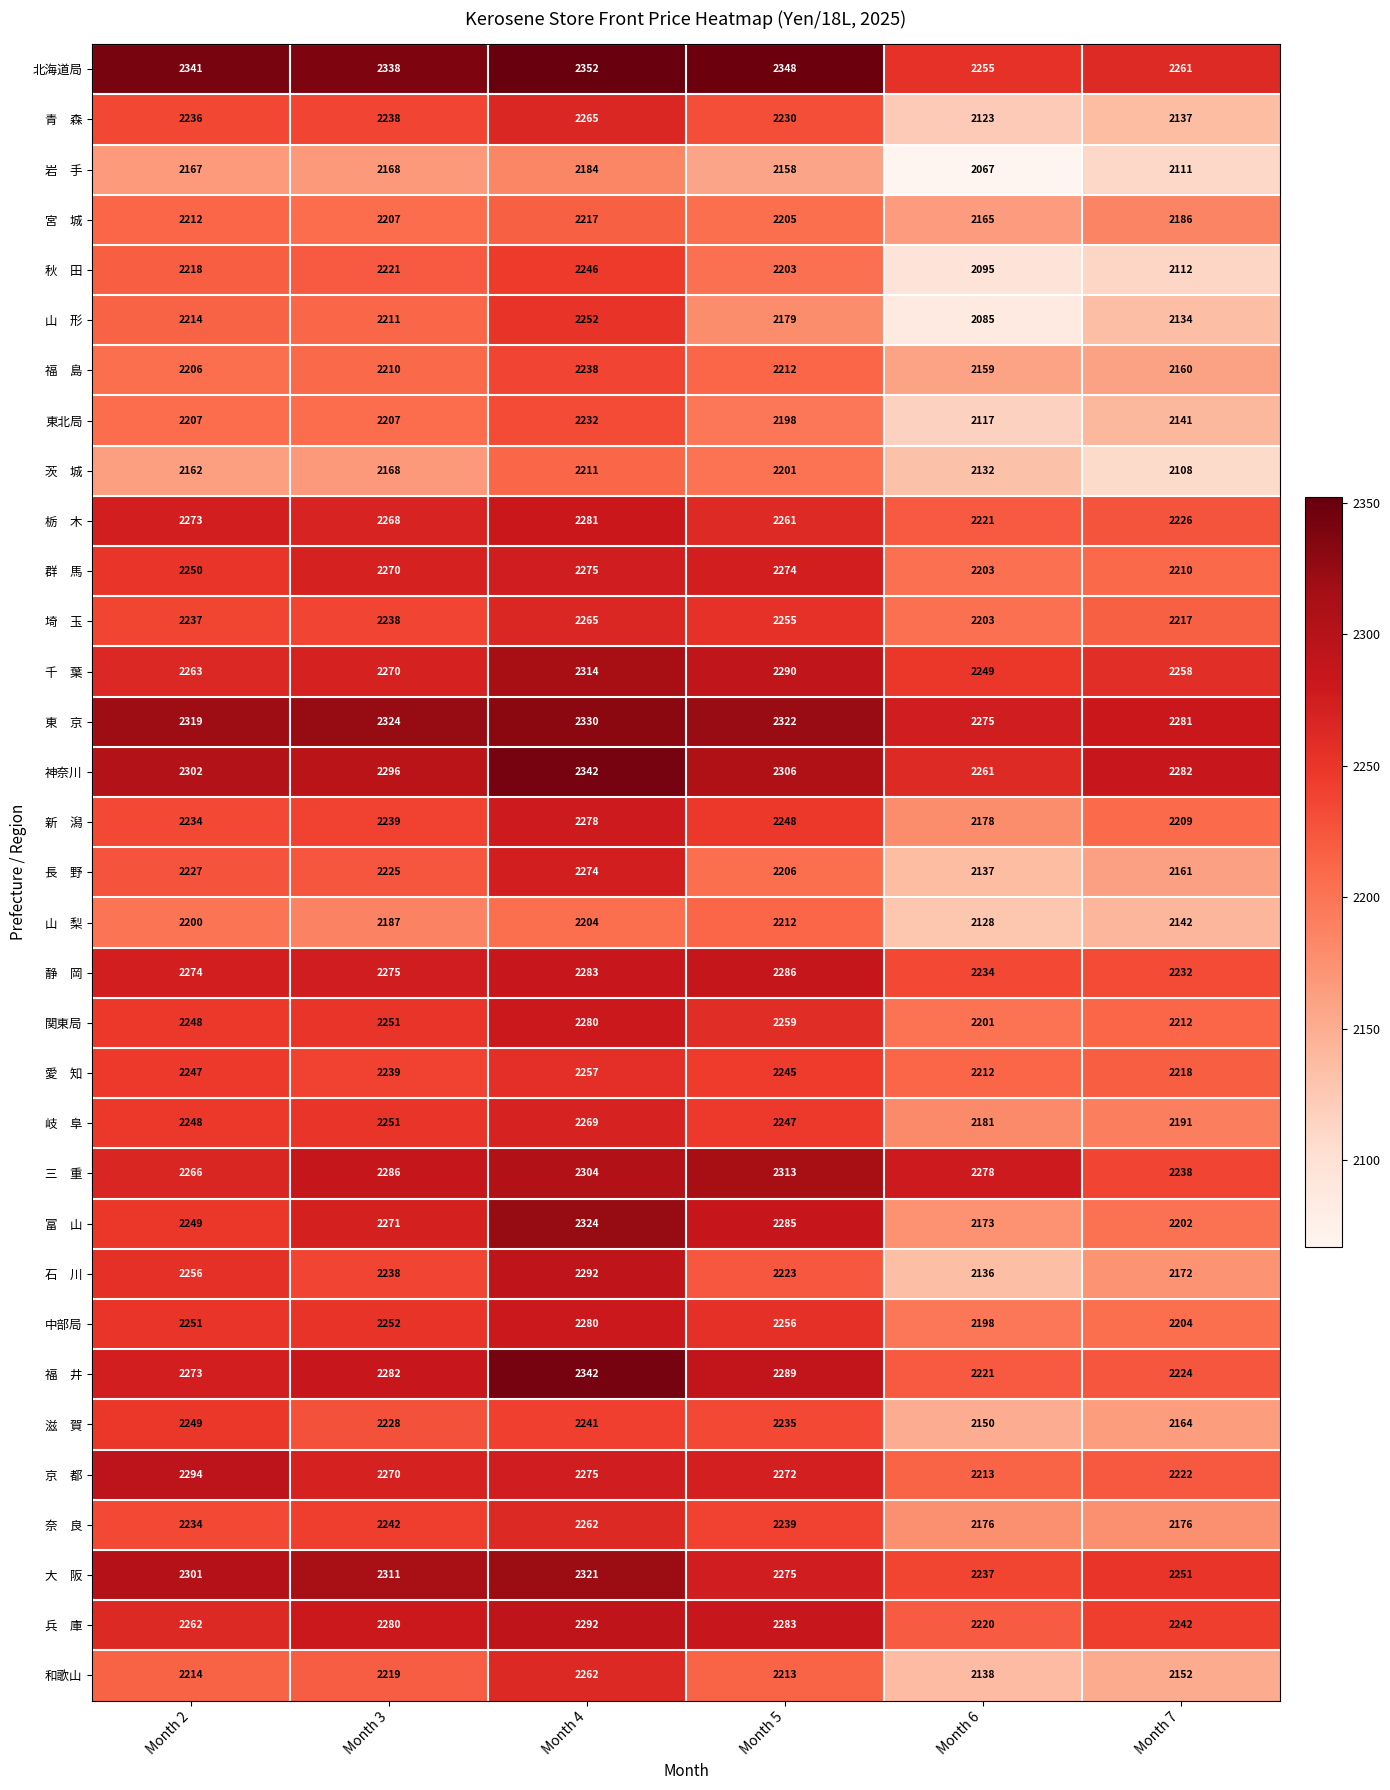

What is the difference between the highest and lowest values at Month 2?

179